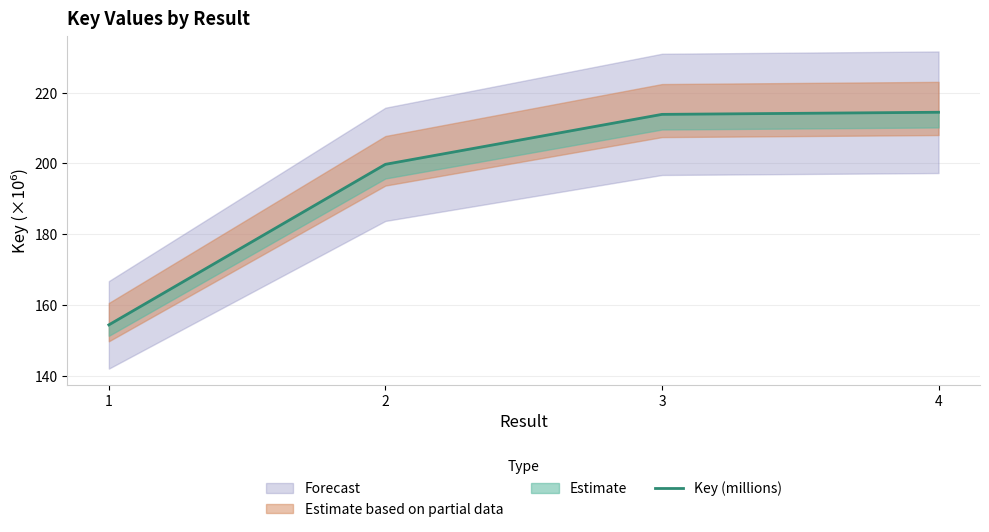

List the labels in order of value, largest first.

4, 3, 2, 1